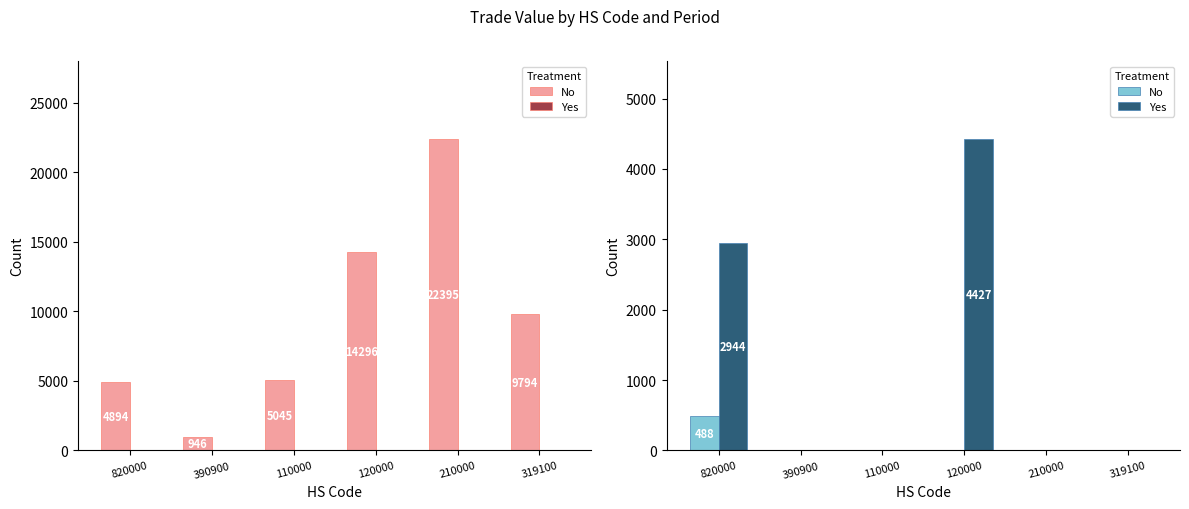

At how many categories does at least one series exceed 3847?

1